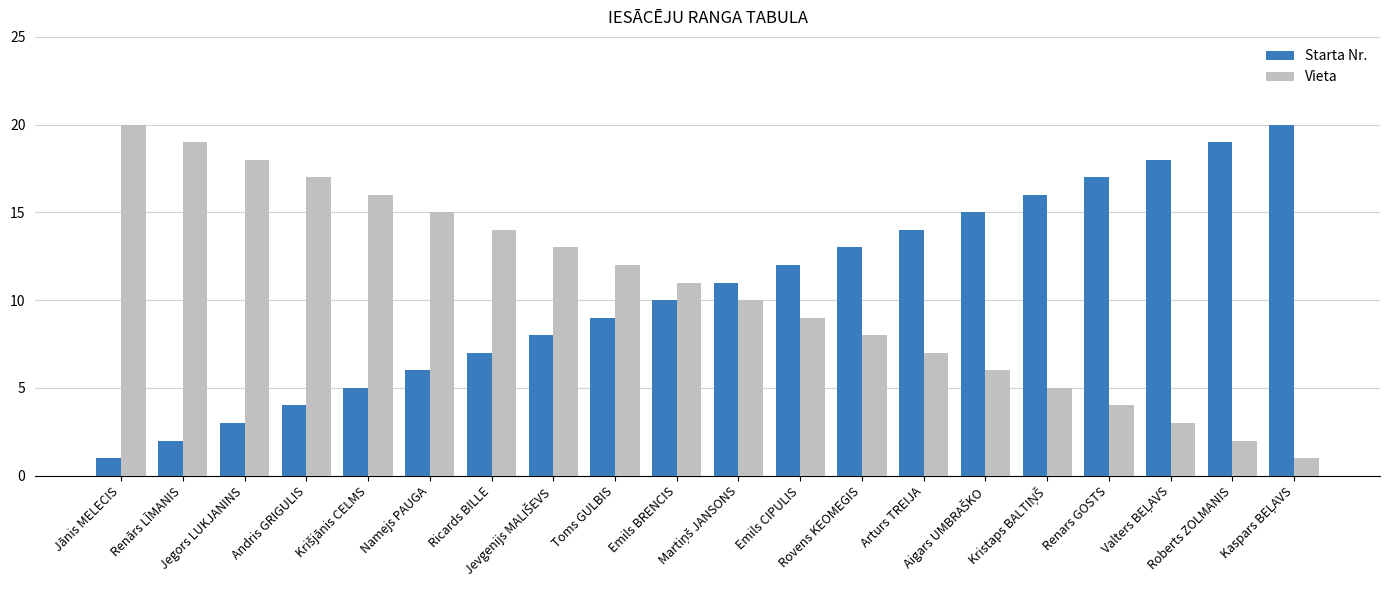

How many groups of bars are there?

20